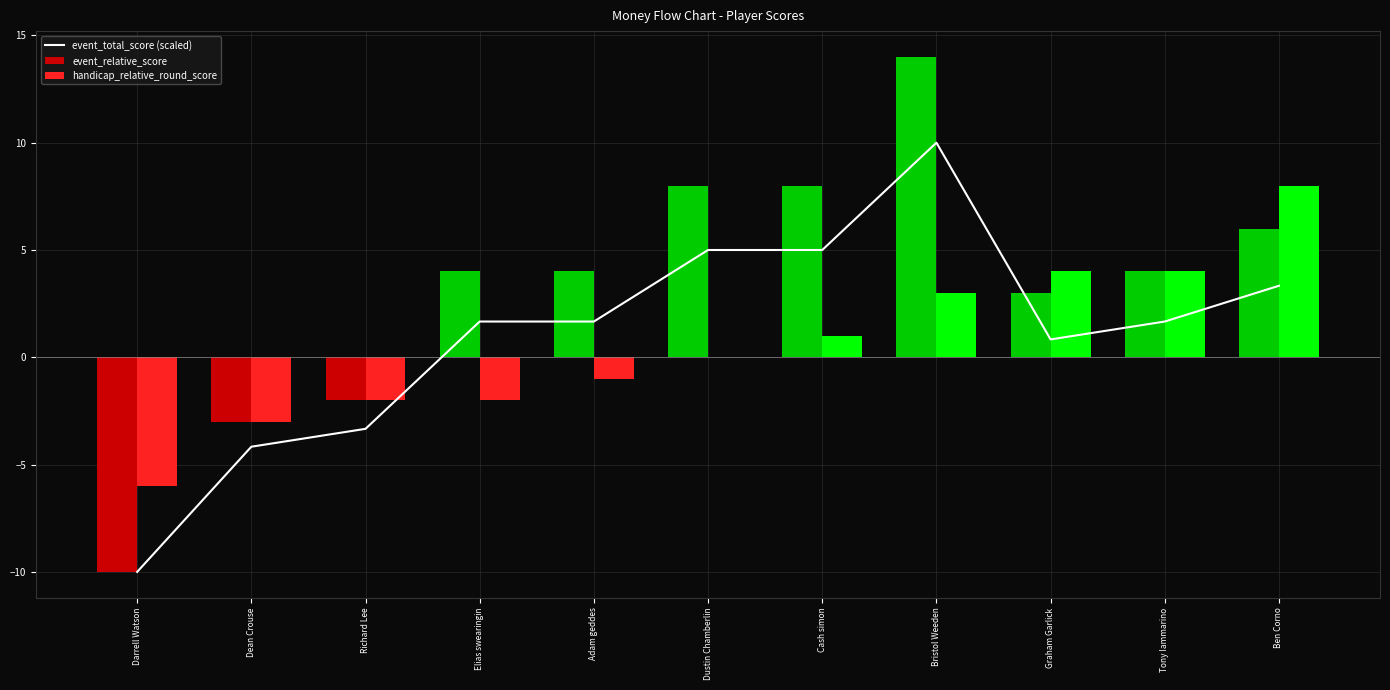

Reading right to left, transcribe all the data shown in this chart.

event_total_score (scaled): Ben Corno=3.3	Tony Iammarino=1.7	Graham Garlick=0.8	Bristol Weeden=10.0	Cash simon=5.0	Dustin Chamberlin=5.0	Adam geddes=1.7	Elias swearingin=1.7	Richard Lee=-3.3	Dean Crouse=-4.2	Darrell Watson=-10.0
event_relative_score: Ben Corno=6.0	Tony Iammarino=4.0	Graham Garlick=3.0	Bristol Weeden=14.0	Cash simon=8.0	Dustin Chamberlin=8.0	Adam geddes=4.0	Elias swearingin=4.0	Richard Lee=-2.0	Dean Crouse=-3.0	Darrell Watson=-10.0
handicap_relative_round_score: Ben Corno=8.0	Tony Iammarino=4.0	Graham Garlick=4.0	Bristol Weeden=3.0	Cash simon=1.0	Dustin Chamberlin=0.0	Adam geddes=-1.0	Elias swearingin=-2.0	Richard Lee=-2.0	Dean Crouse=-3.0	Darrell Watson=-6.0